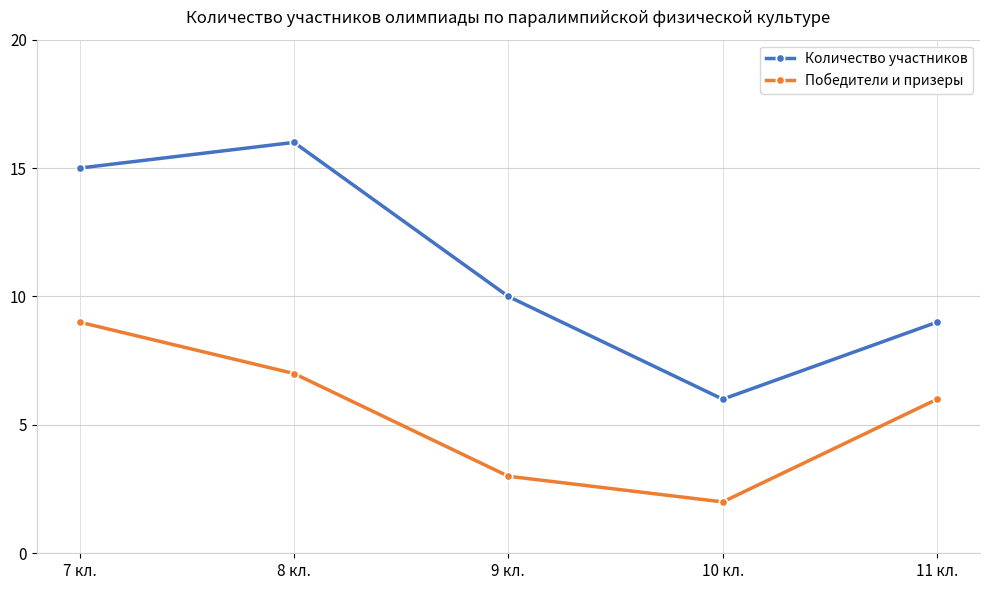

Reading right to left, extract all data points from this chart.

Количество участников: 9	6	10	16	15
Победители и призеры: 6	2	3	7	9